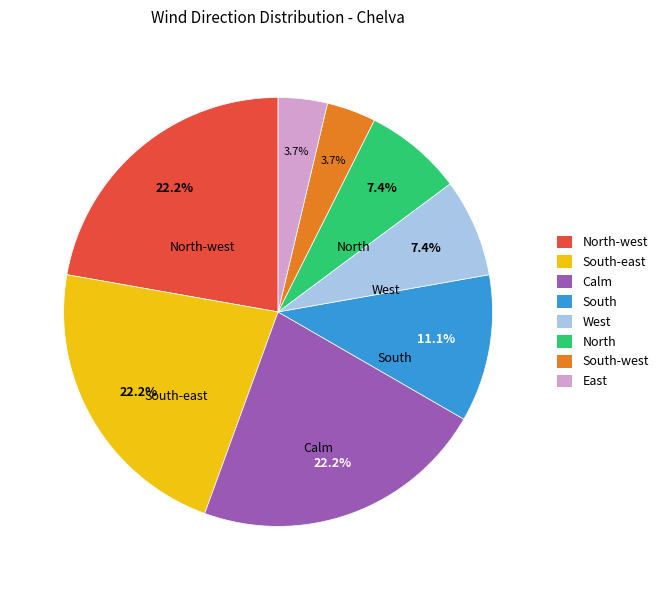

How many segments does this pie chart have?

8